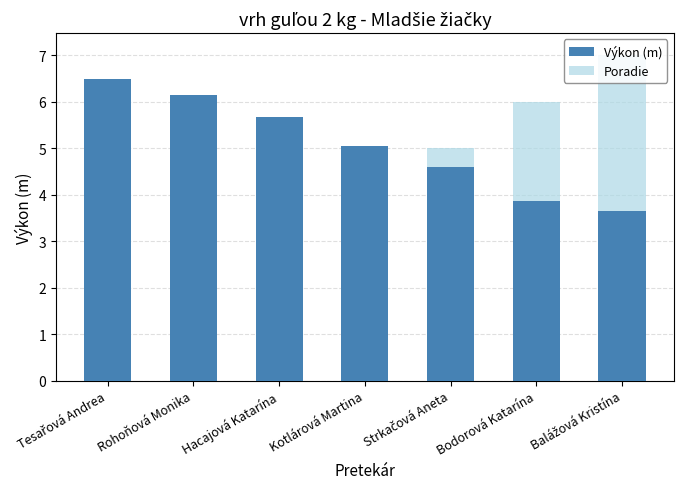

Which series changed the most between Rohoňová Monika and Bodorová Katarína?

Poradie